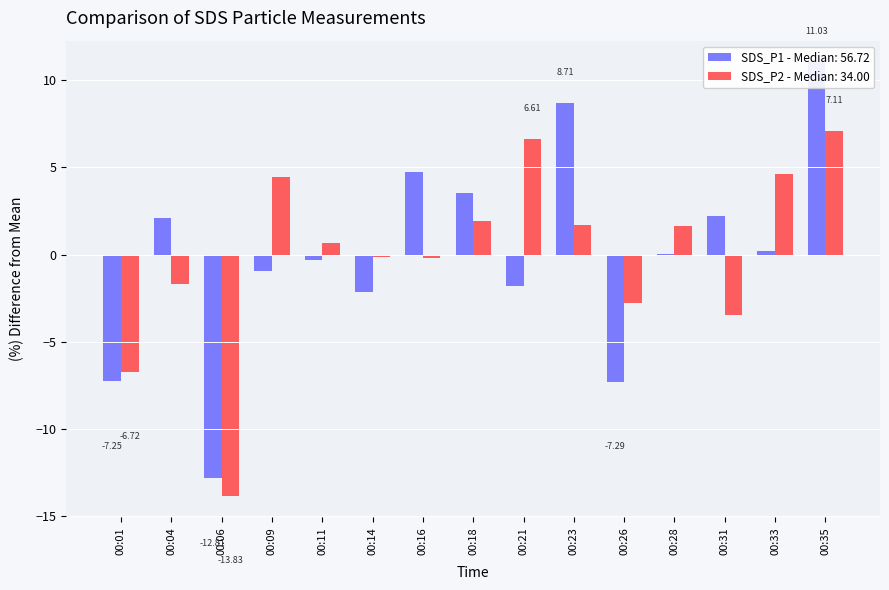

Where is SDS_P1 nearest to the value 0?

00:28